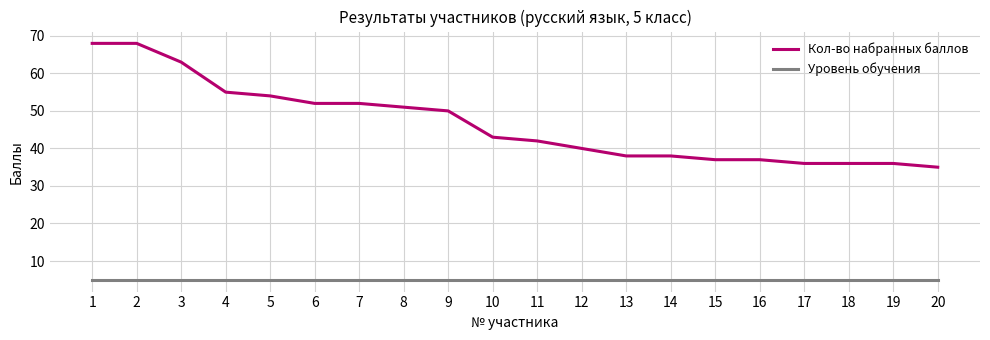

Reading left to right, list all the values displayed in this chart.

Кол-во набранных баллов: 1=68	2=68	3=63	4=55	5=54	6=52	7=52	8=51	9=50	10=43	11=42	12=40	13=38	14=38	15=37	16=37	17=36	18=36	19=36	20=35
Уровень обучения: 1=5	2=5	3=5	4=5	5=5	6=5	7=5	8=5	9=5	10=5	11=5	12=5	13=5	14=5	15=5	16=5	17=5	18=5	19=5	20=5